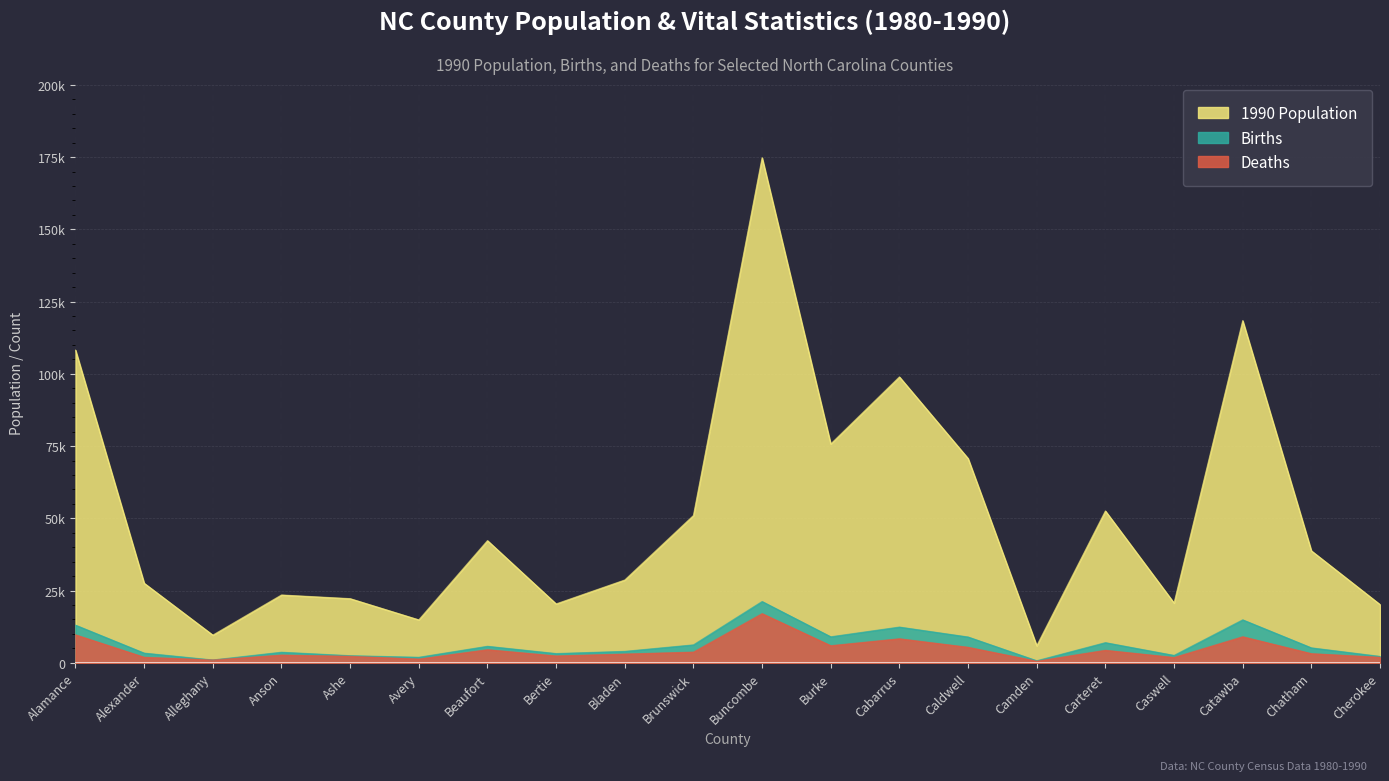

Reading left to right, what are all the values shown in this chart?

1990 Population: 108213	27544	9590	23474	22209	14867	42283	20388	28663	50985	174778	75740	98935	70709	5904	52553	20693	118412	38759	20170
Births: 13039	3361	983	3667	2470	1917	5726	3205	3965	6214	21217	9009	12374	8940	717	6983	2568	14876	5185	2223
Deaths: 9691	1930	1011	2687	2274	1311	4553	2382	3042	3717	17031	5932	8332	5381	570	4345	1849	9029	3179	1920